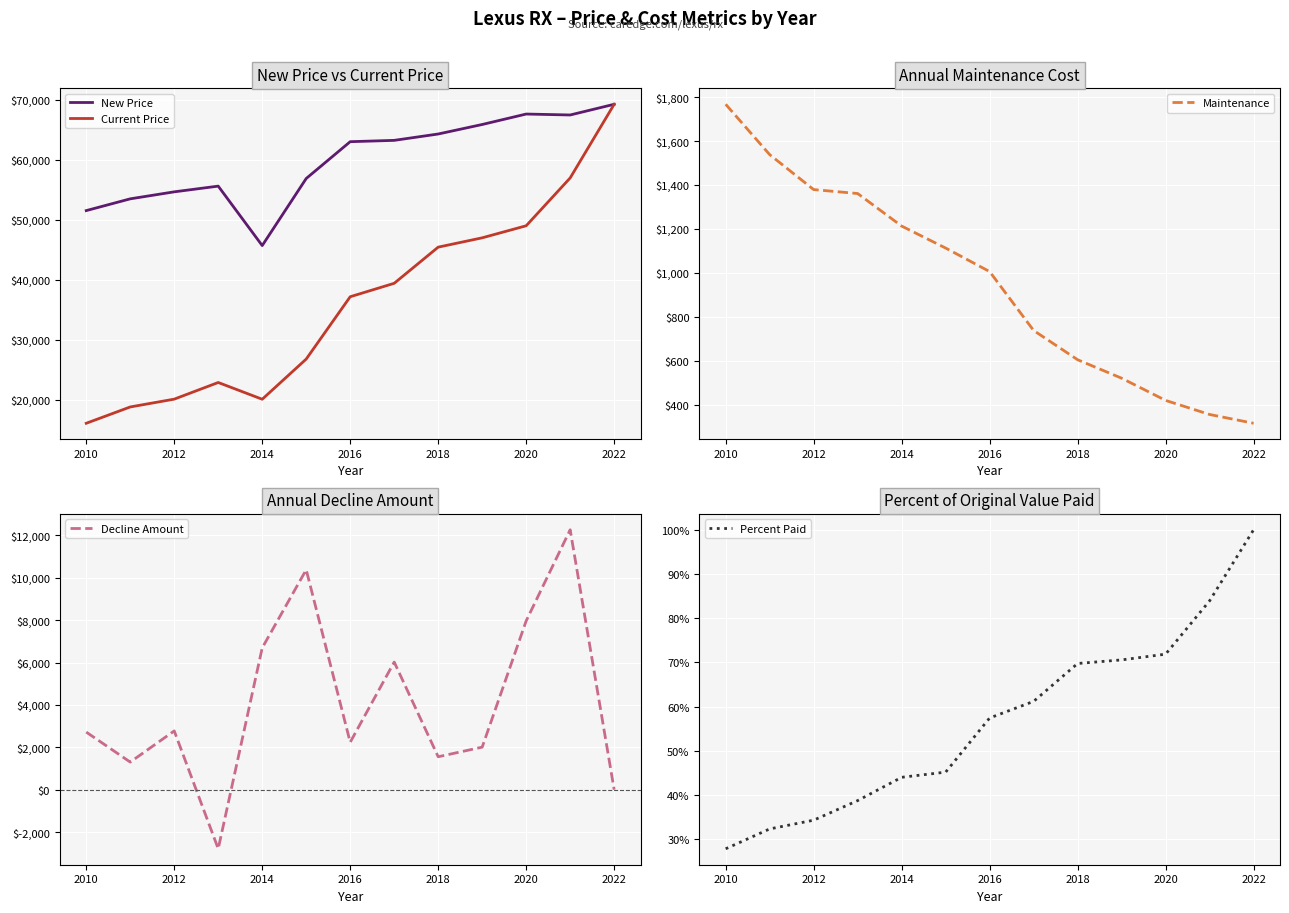

The Current Price series shows 28048 at 2018. True or false?

False